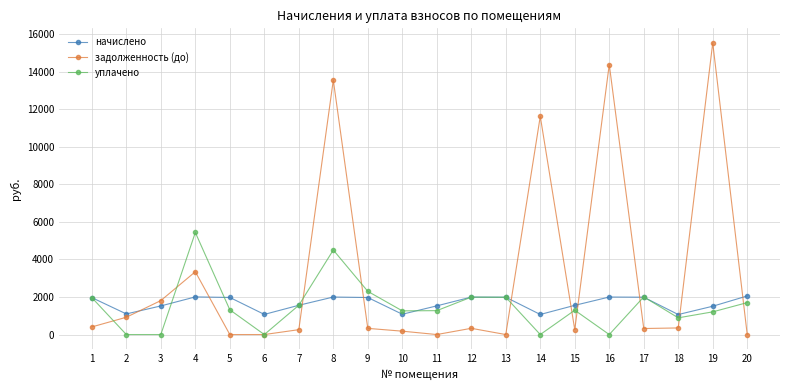

Which series has the largest range (max minus min)?

задолженность (до)